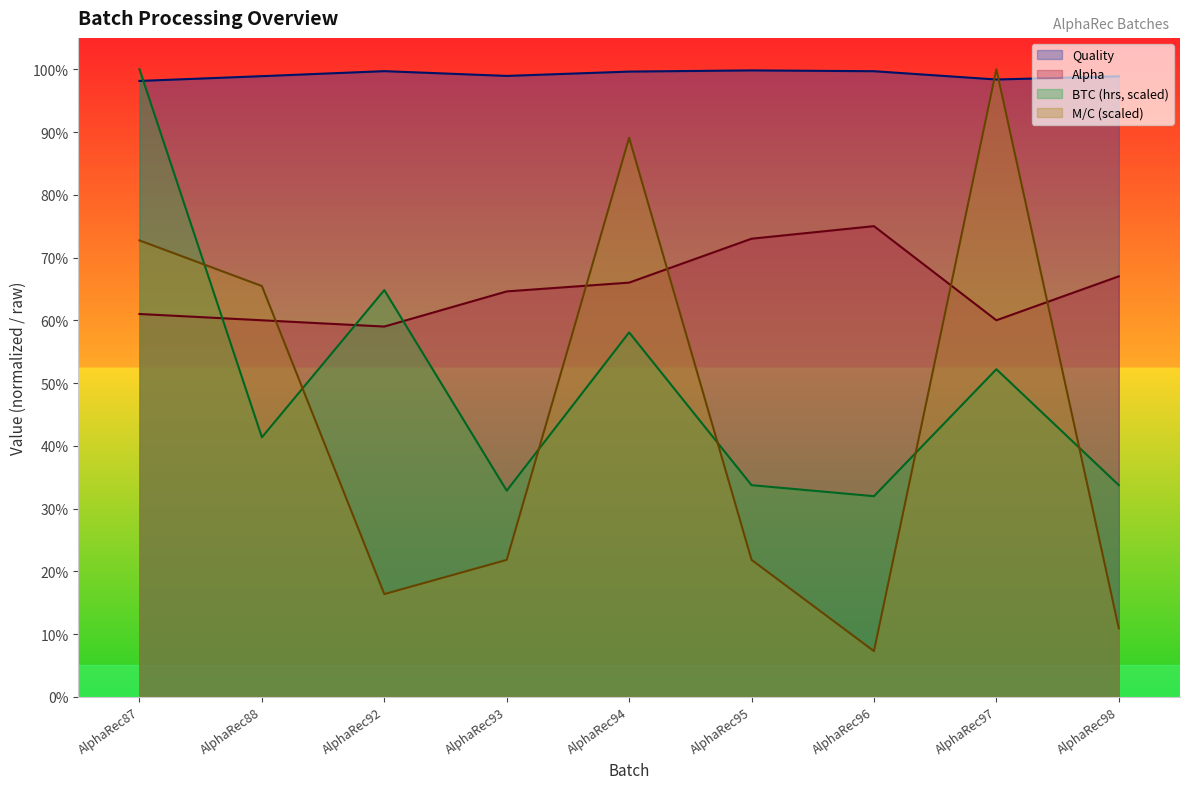

How many values in the Alpha series are below 64?

4